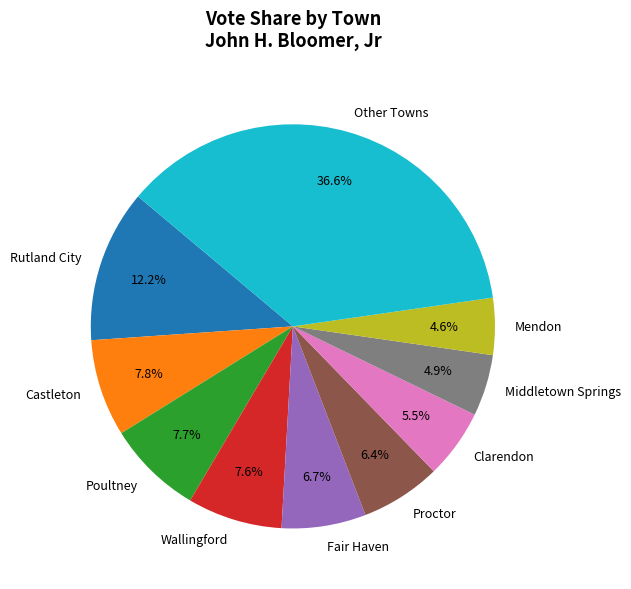

What is the largest slice in the pie chart?

Other Towns